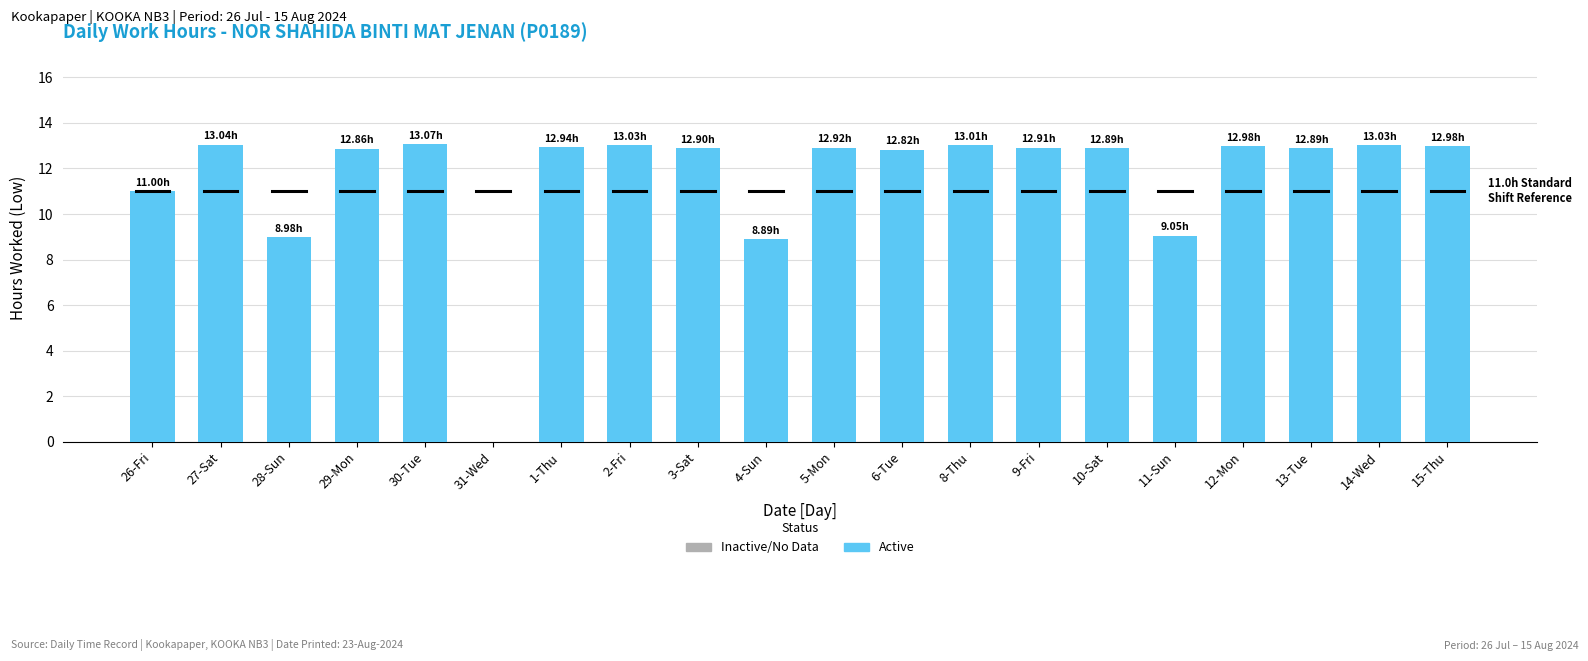

What is the ratio of the value at 28-Sun to the value at 9-Fri?

0.7